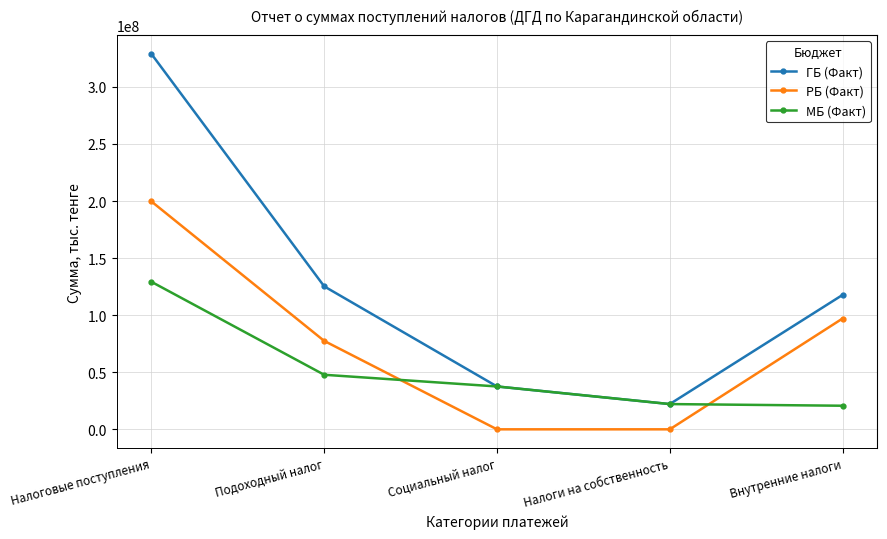

Rank the series by their maximum value, from highest to lowest.

ГБ (Факт), РБ (Факт), МБ (Факт)